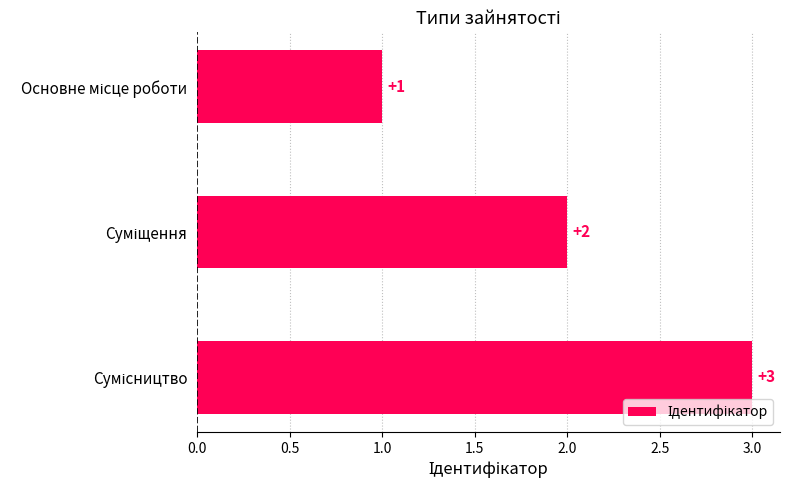

How many bars are there in total?

3